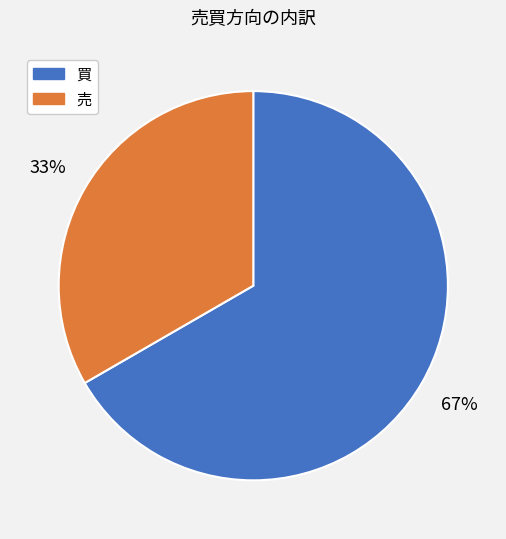

What is the ratio of the value at 買 to the value at 売?

2.0